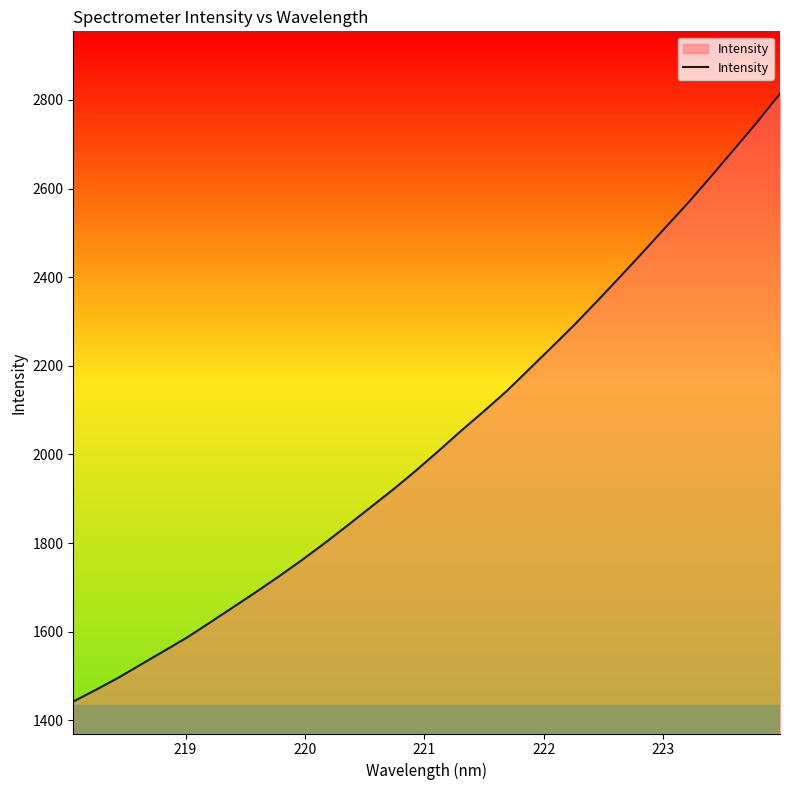

What is the difference between the maximum and minimum values?

1371.9